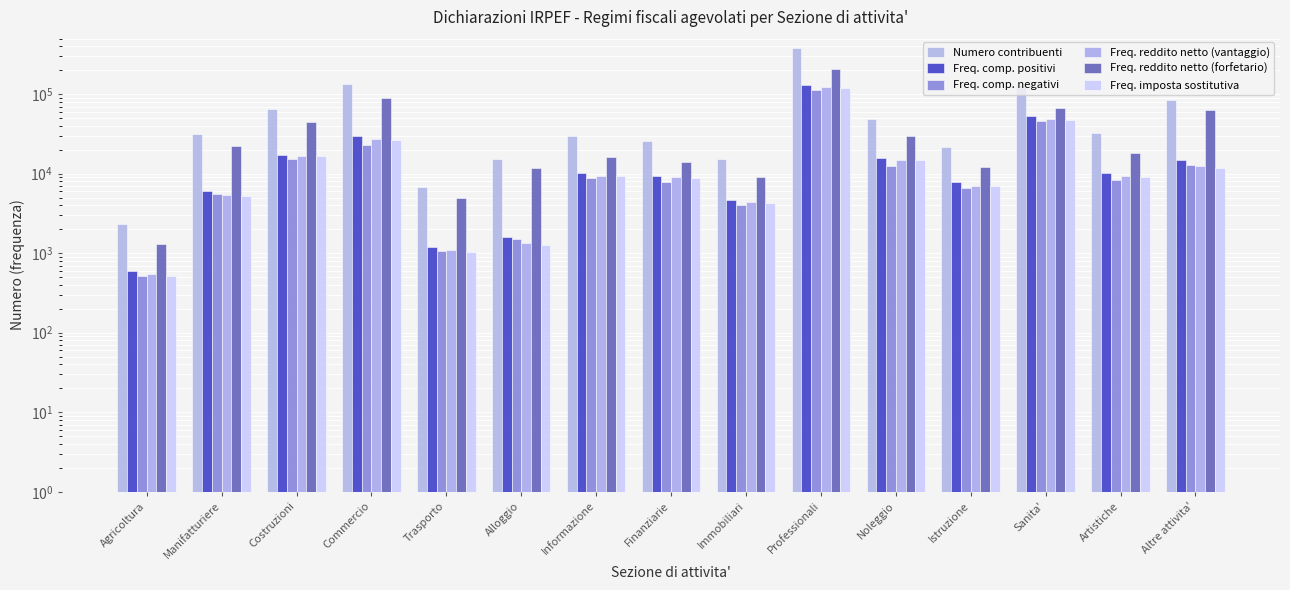

What is the spread (max minus min) of values at Finanziarie?

17653